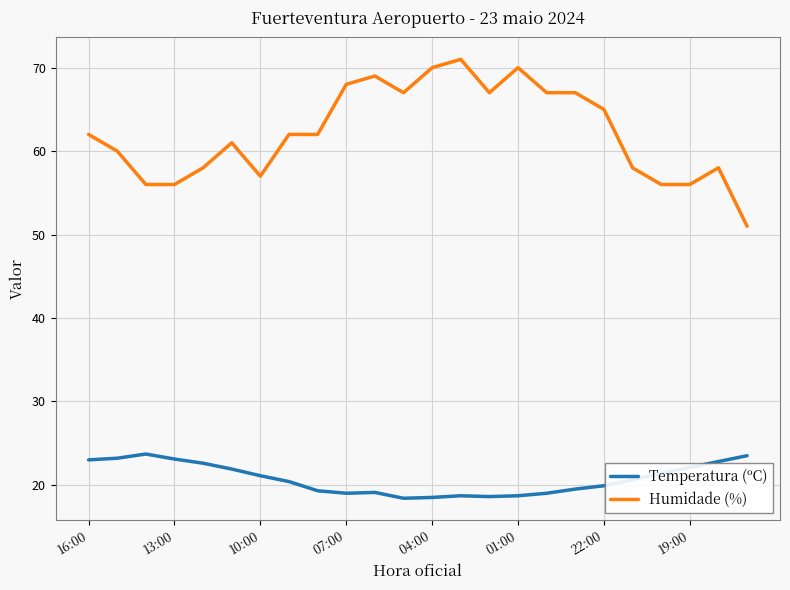

What is the average value of the Temperatura (ºC) series?

20.8